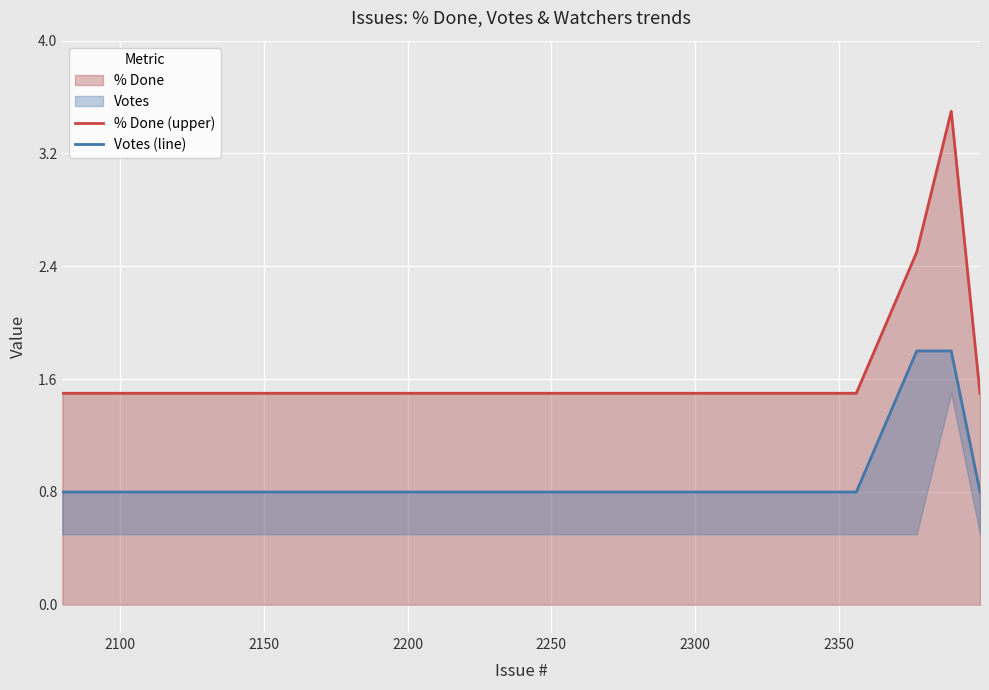

At how many categories does at least one series exceed 1?

20